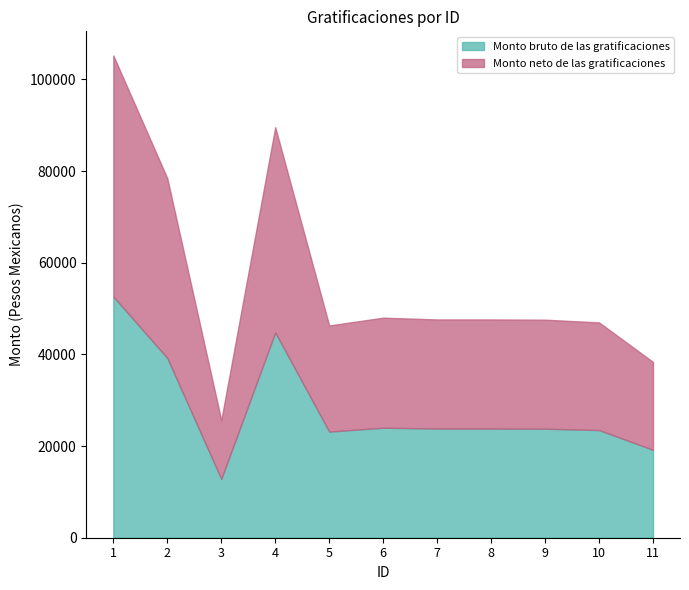

What is the greatest value displayed?

52612.8